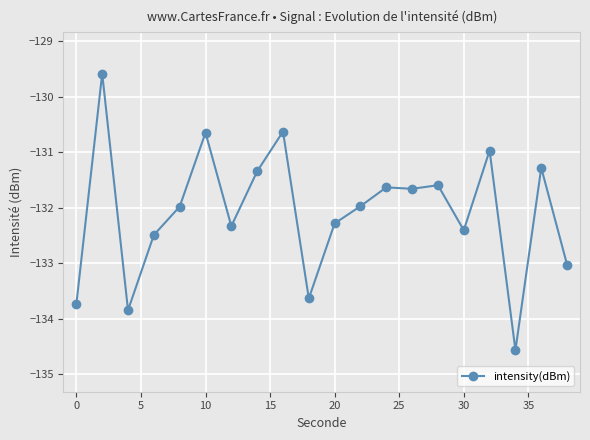

Reading left to right, extract all data points from this chart.

-133.7	-129.6	-133.8	-132.5	-132.0	-130.6	-132.3	-131.3	-130.6	-133.6	-132.3	-132.0	-131.6	-131.7	-131.6	-132.4	-131.0	-134.6	-131.3	-133.0